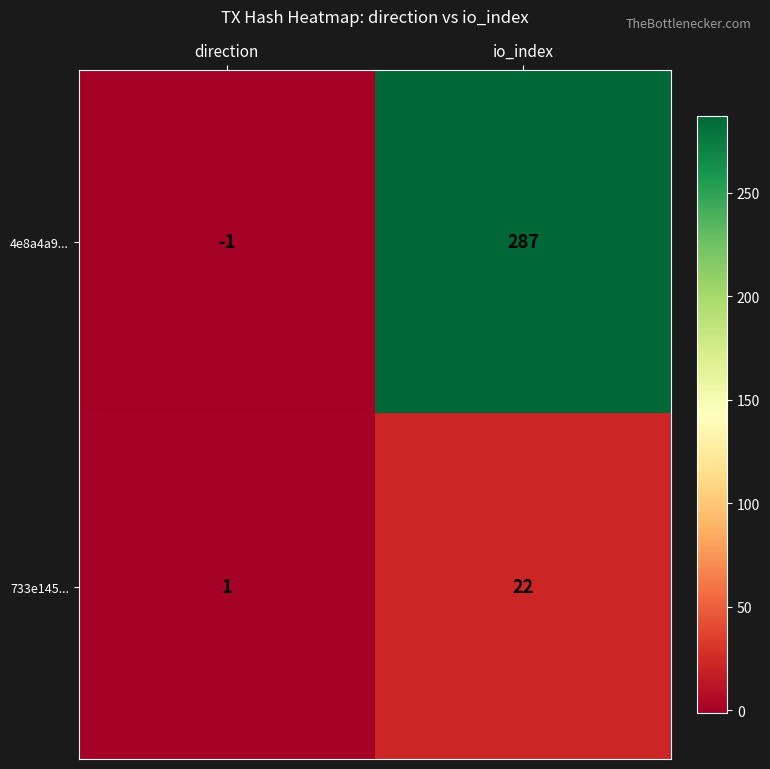

How many categories are shown in the chart?

2